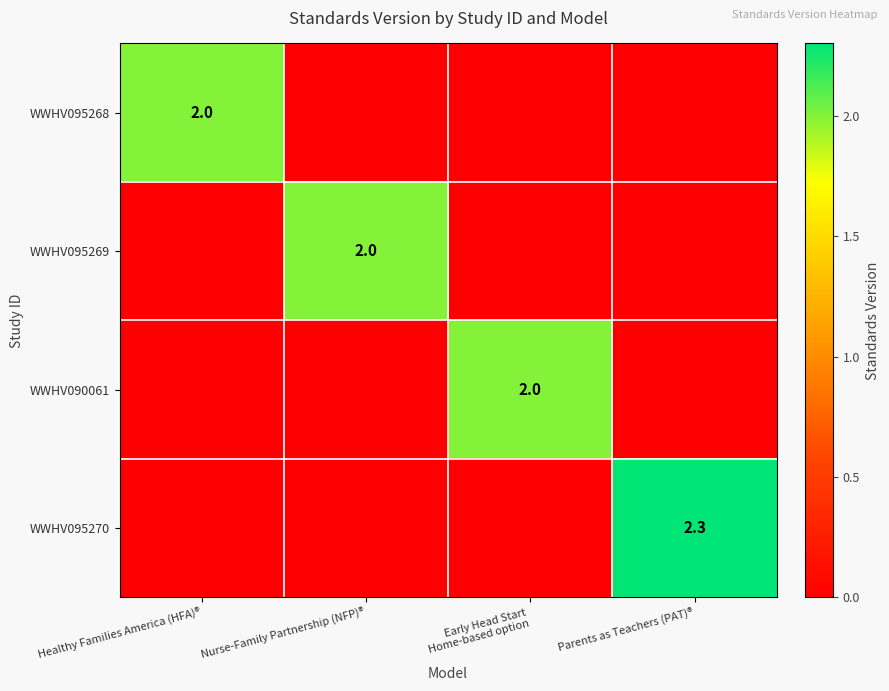

What value does the WWHV095270 series have at Parents as Teachers (PAT)®?

2.3